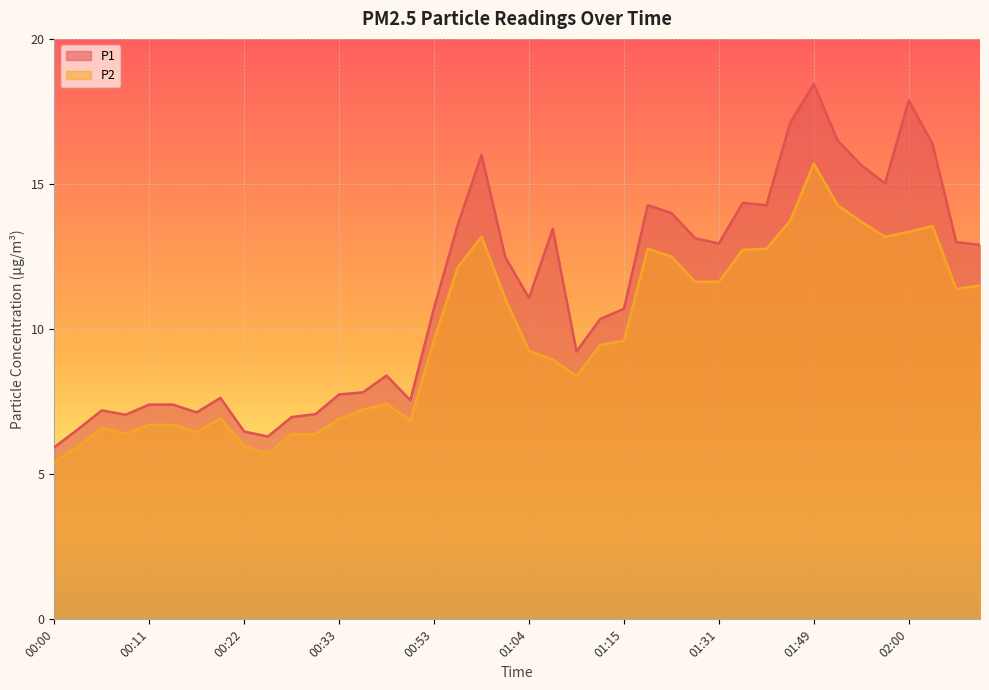

Read the P1 value at 00:08.

7.0